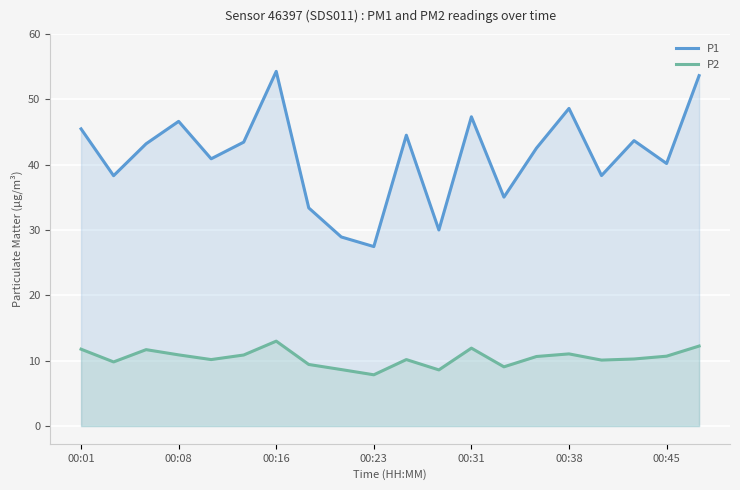

What is the sum of the P2 values at 13 and 8?

17.7